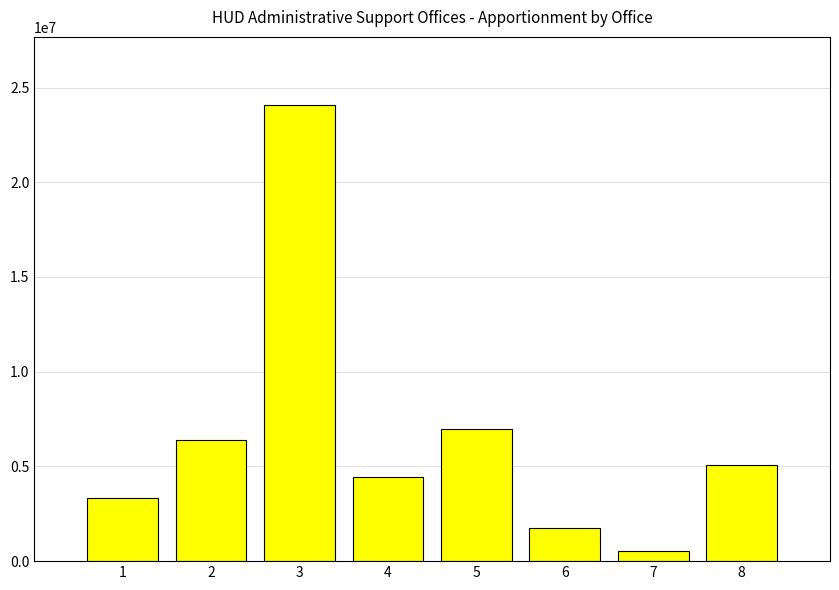

What is the value of the 4th bar from the left?

4447163